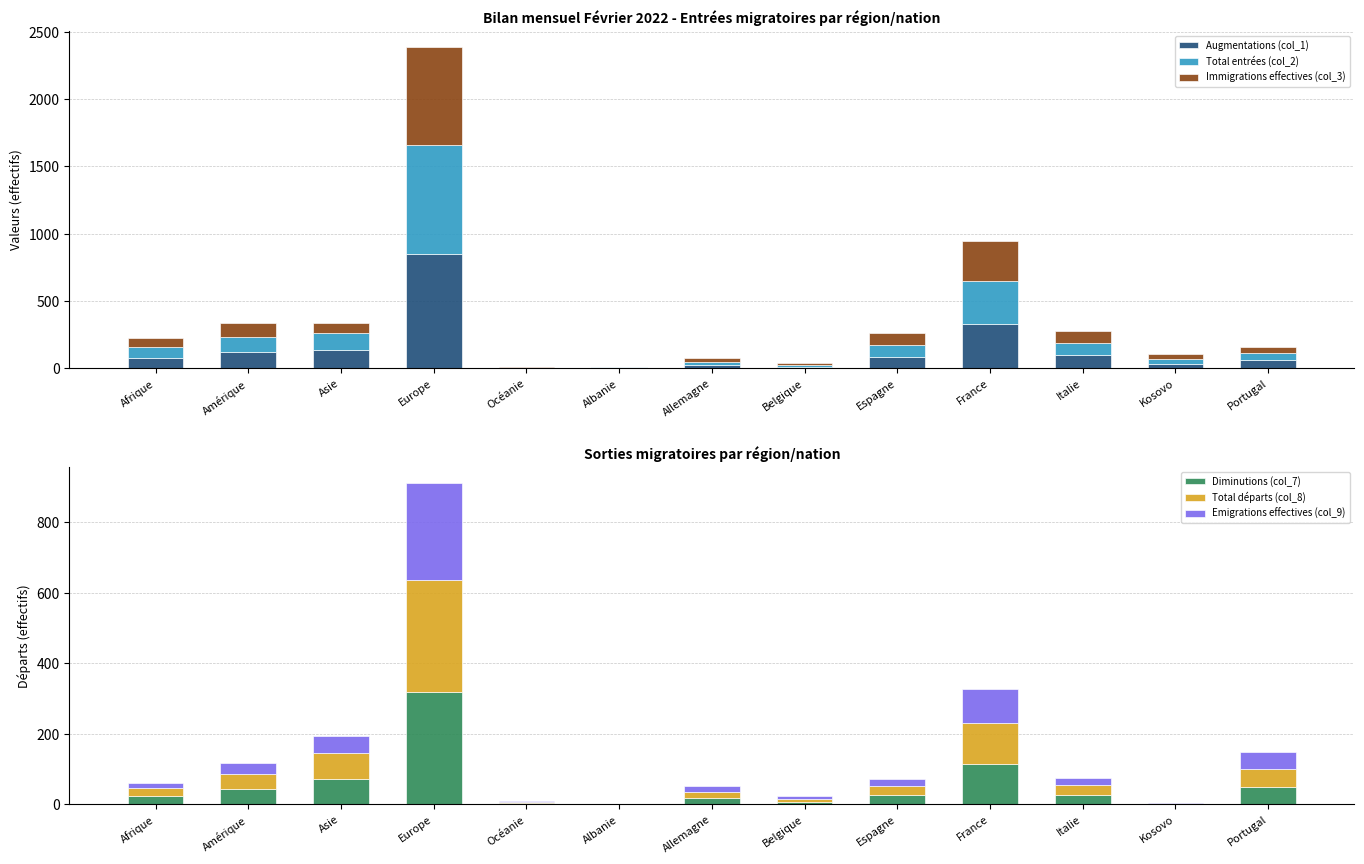

What is the label of the 1st bar from the left?

Afrique